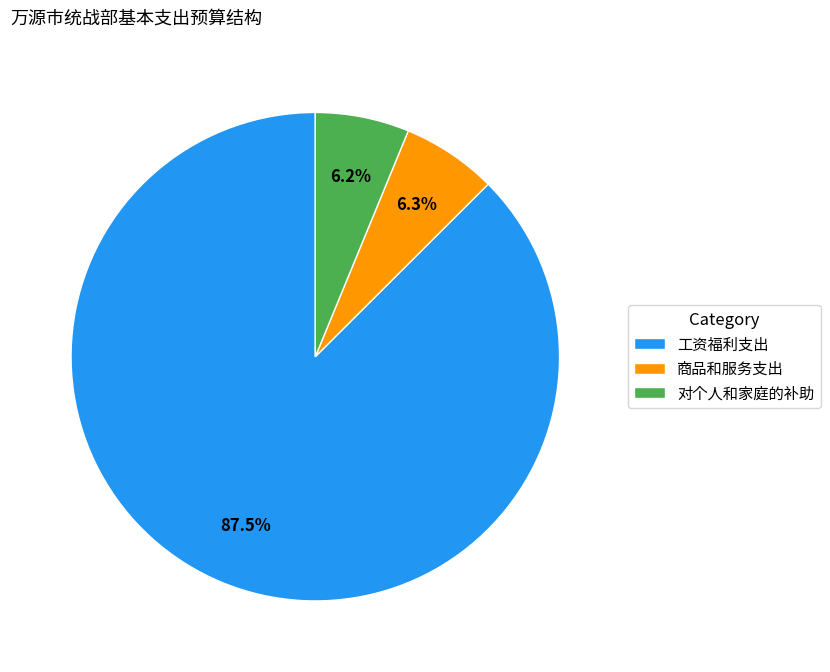

Which category has the biggest portion of the pie?

工资福利支出